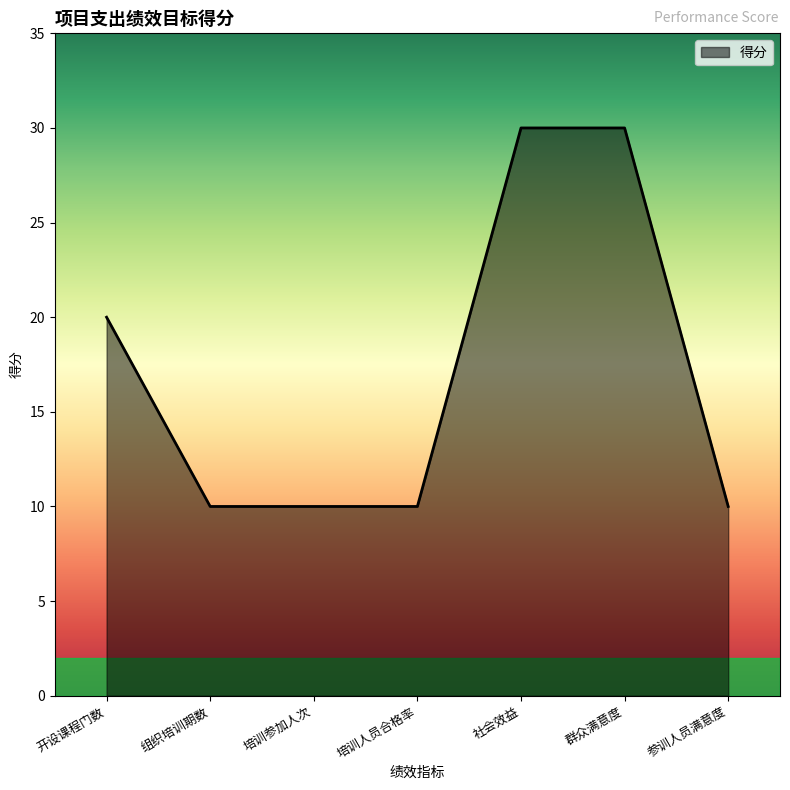

Does the chart have visible grid lines?

No